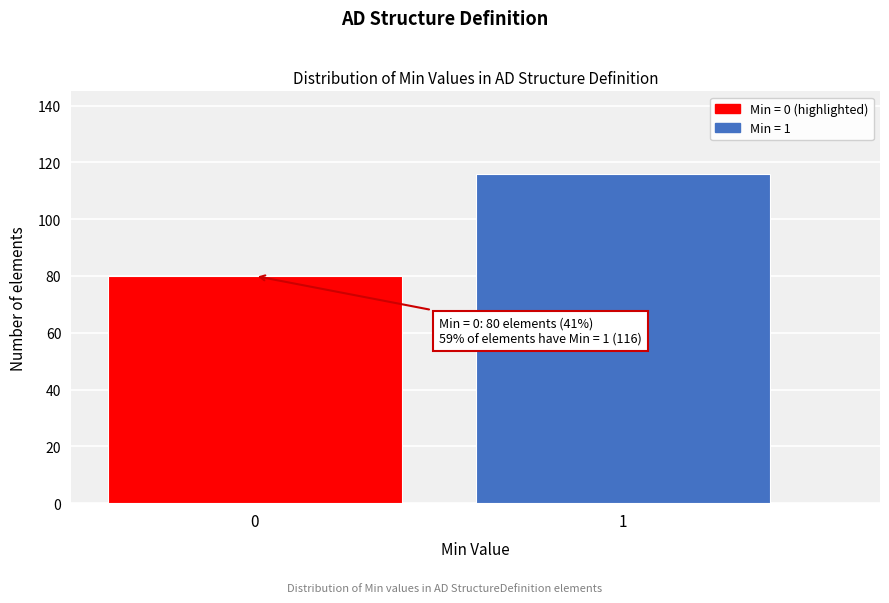

Reading left to right, what are all the values shown in this chart?

80	116